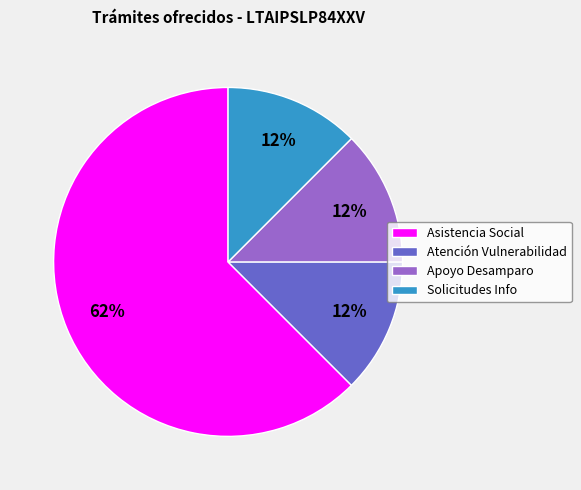

What is the ratio of the value at Apoyo Desamparo to the value at Solicitudes Info?

1.0